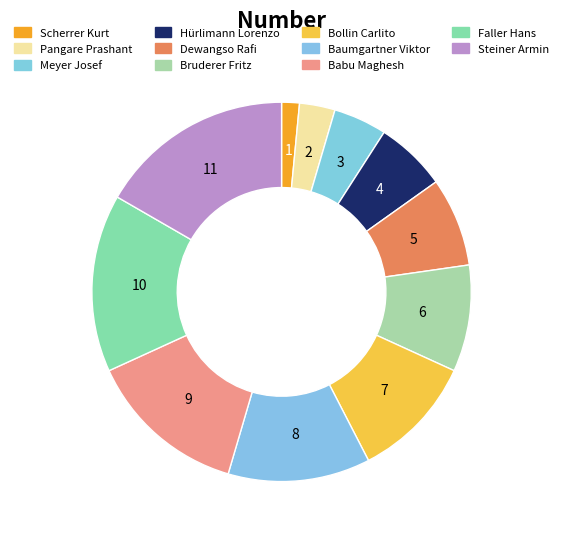

Count the number of slices in the pie.

11